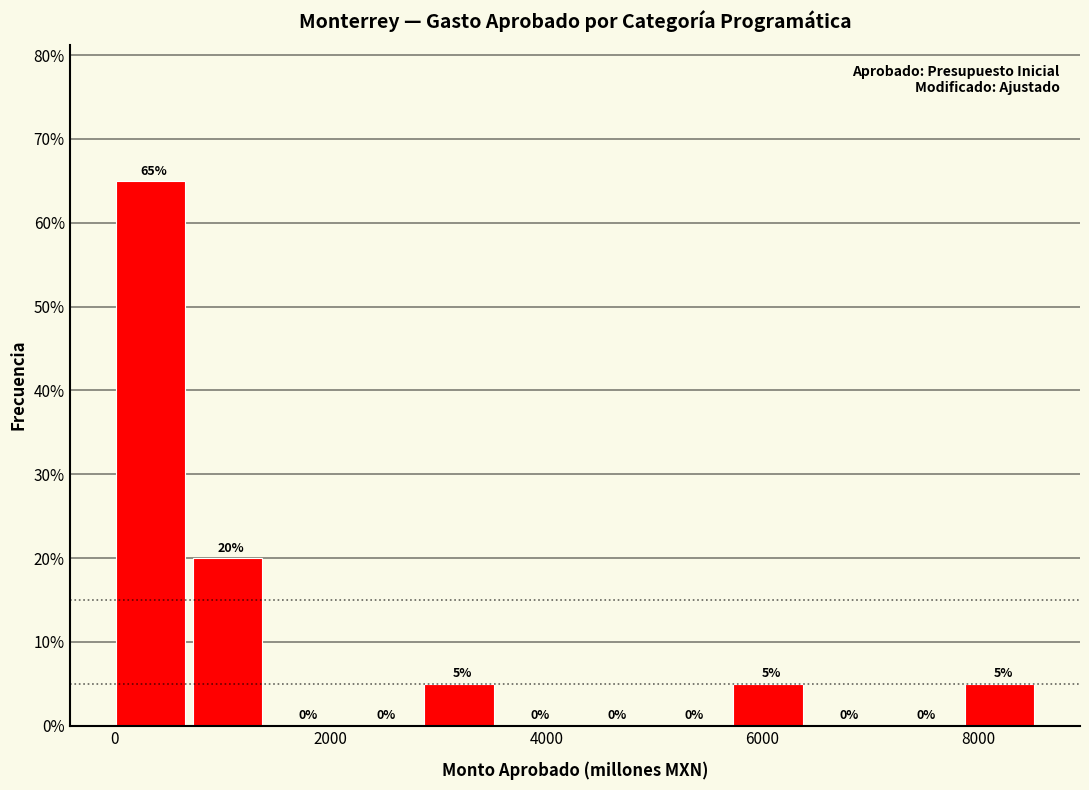

Read against the x-axis, roughly where is the centre of the tallest bar?

400